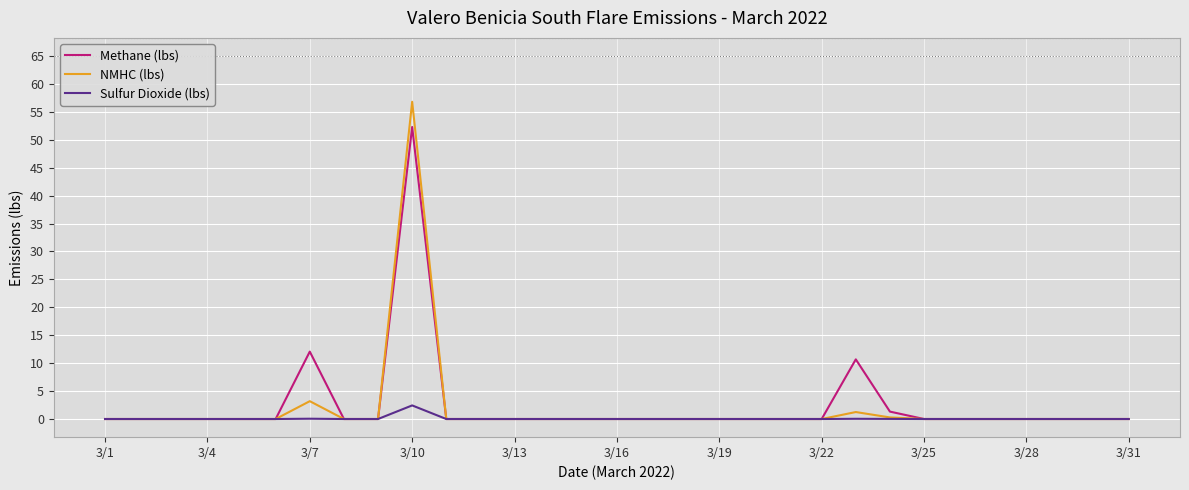

True or false: Methane (lbs) has more than 0 interior local peaks.

True